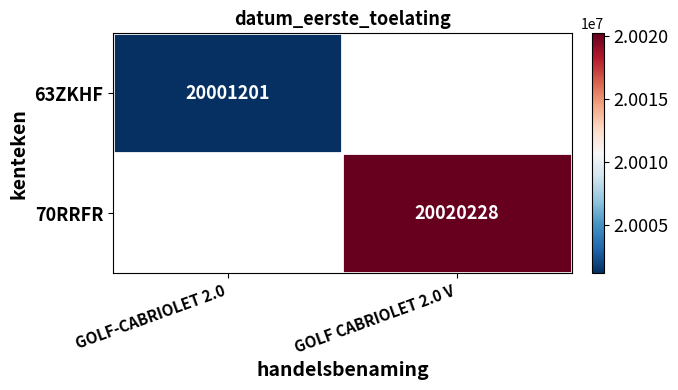

Rank the categories by 63ZKHF value from lowest to highest.

GOLF-CABRIOLET 2.0, GOLF CABRIOLET 2.0 V